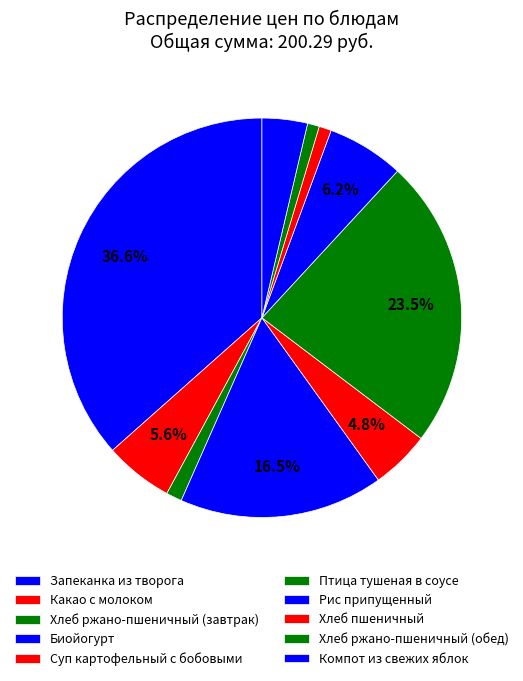

The Какао с молоком slice represents 1% of the pie. True or false?

False